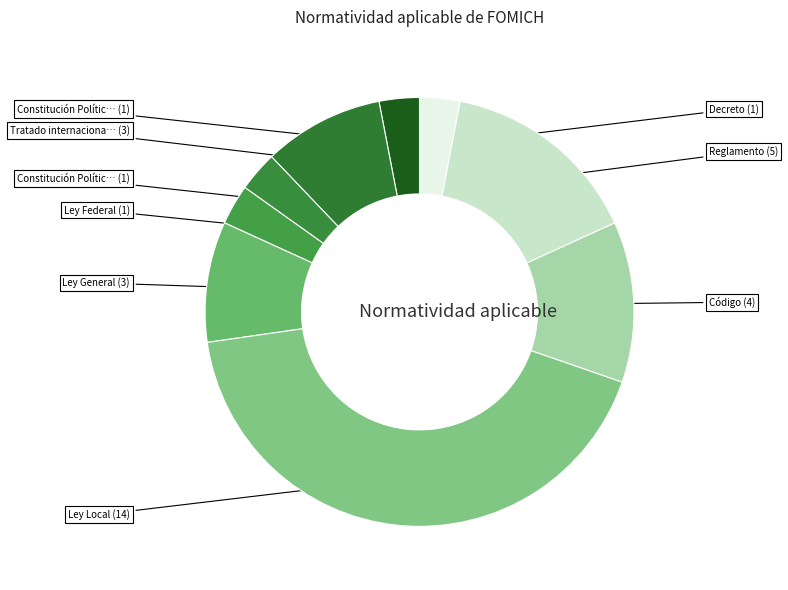

How many segments does this pie chart have?

9